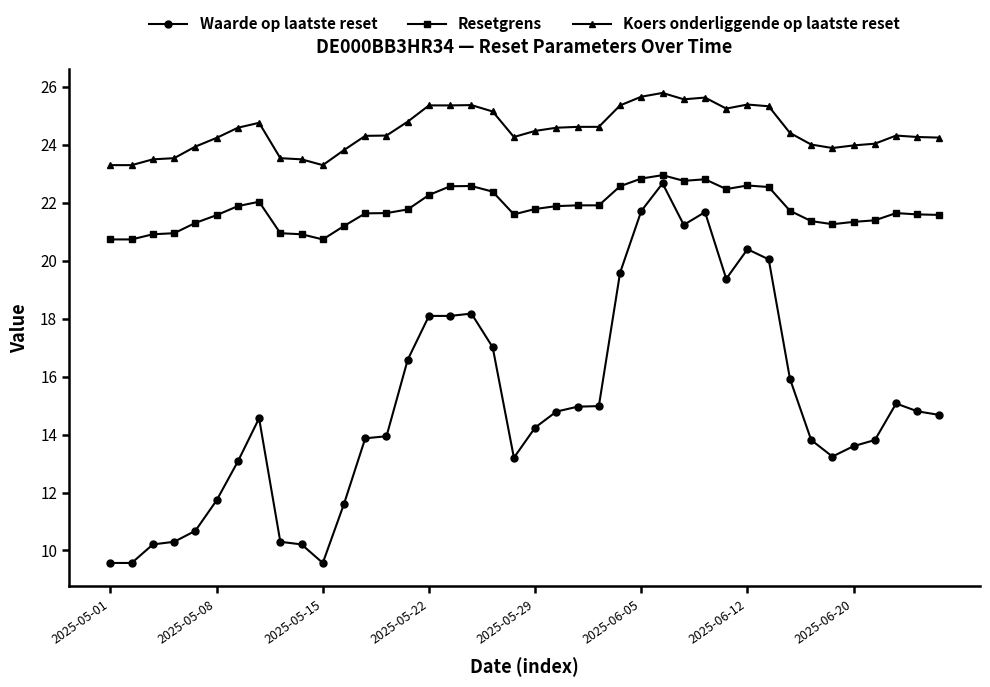

Rank the series by their average value, from highest to lowest.

Koers onderliggende op laatste reset, Resetgrens, Waarde op laatste reset